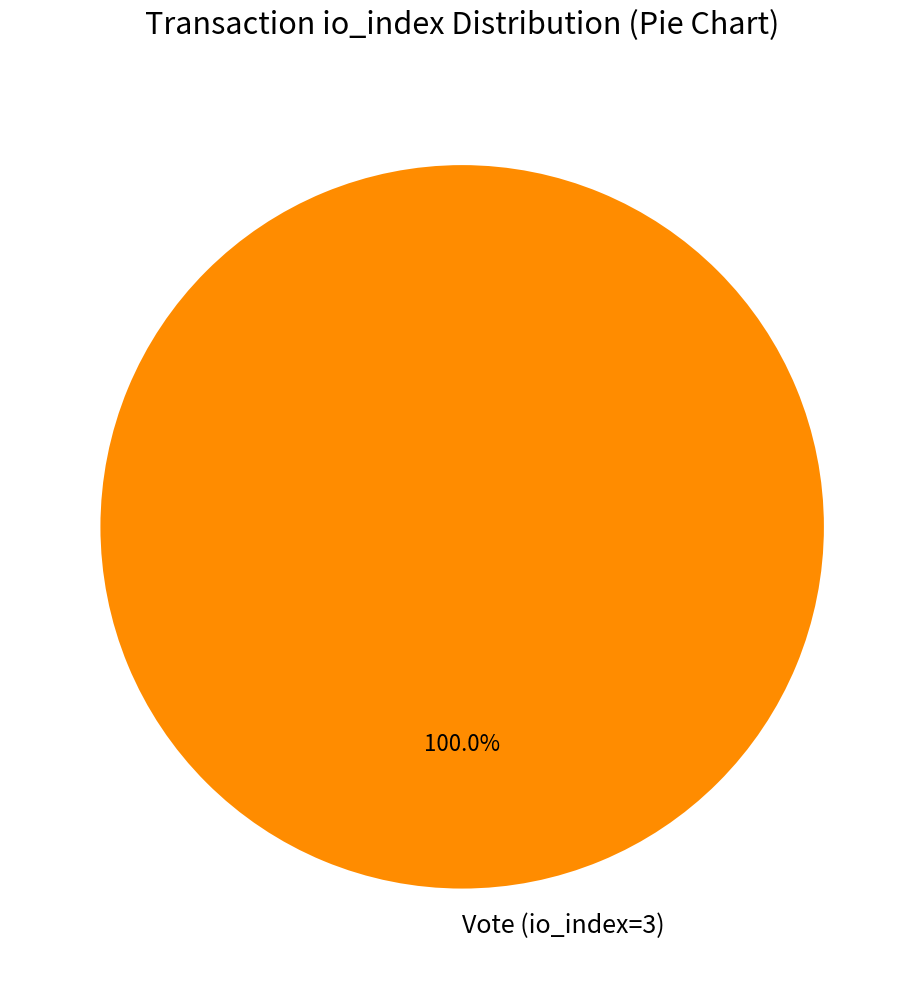

Is there any slice that represents more than half of the pie?

Yes